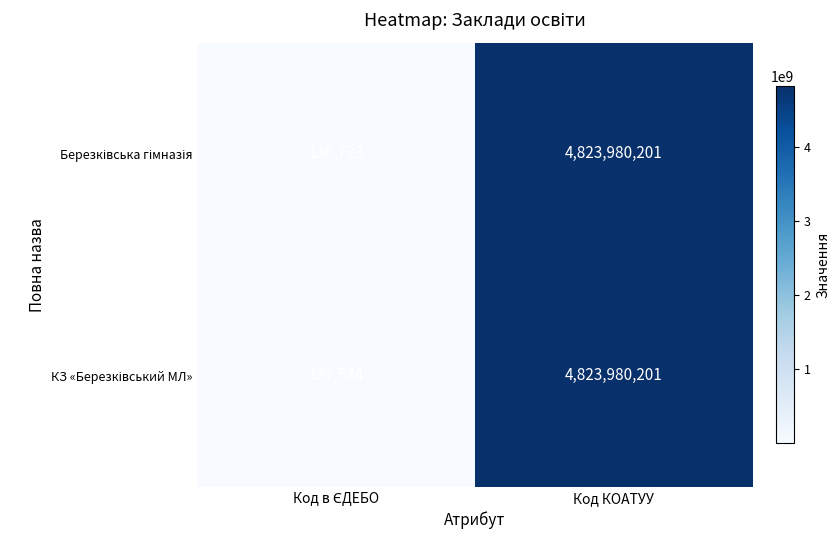

What is the total value across all series at Код КОАТУУ?

9647960402